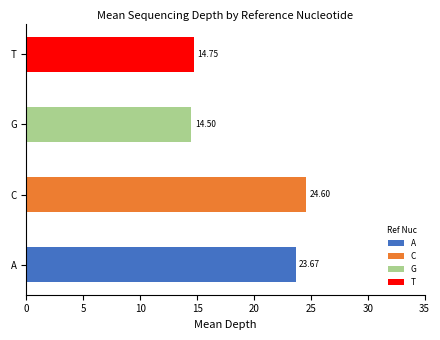

At which label does the data first exceed 22?

C